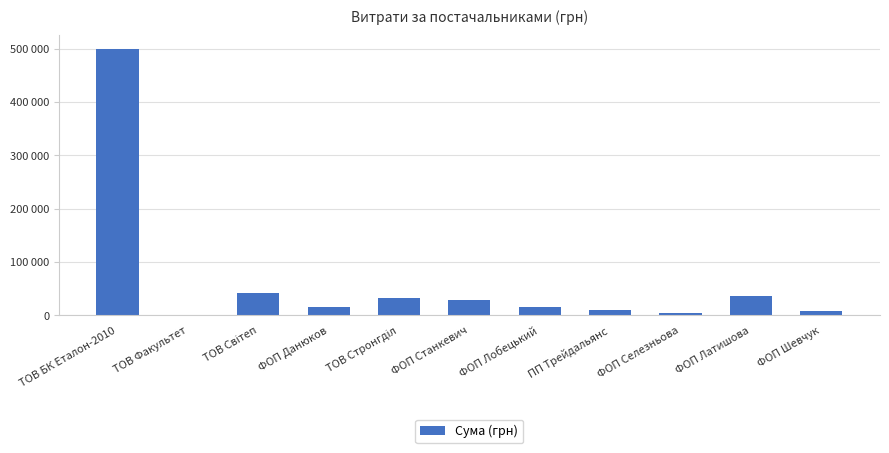

The chart shows a value of 9498.0 at ПП Трейдальянс. True or false?

True